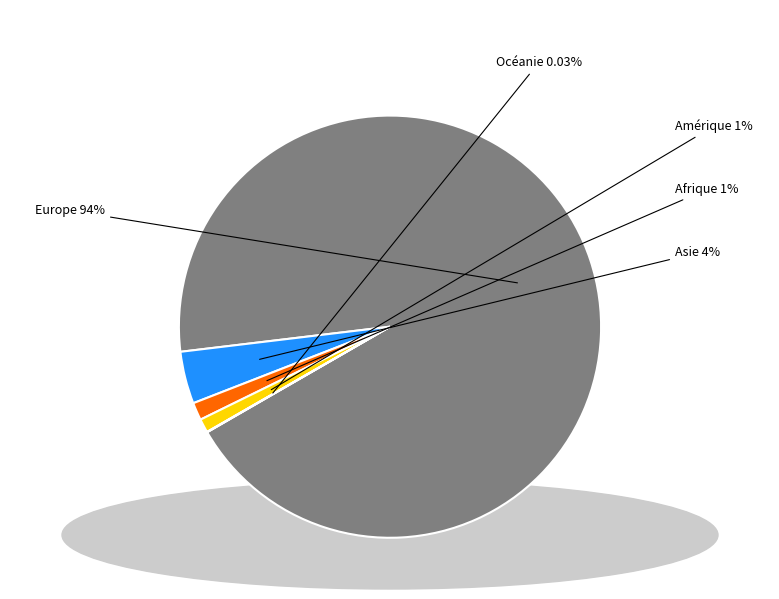

To the nearest percent, what is the average slice percentage?

20%